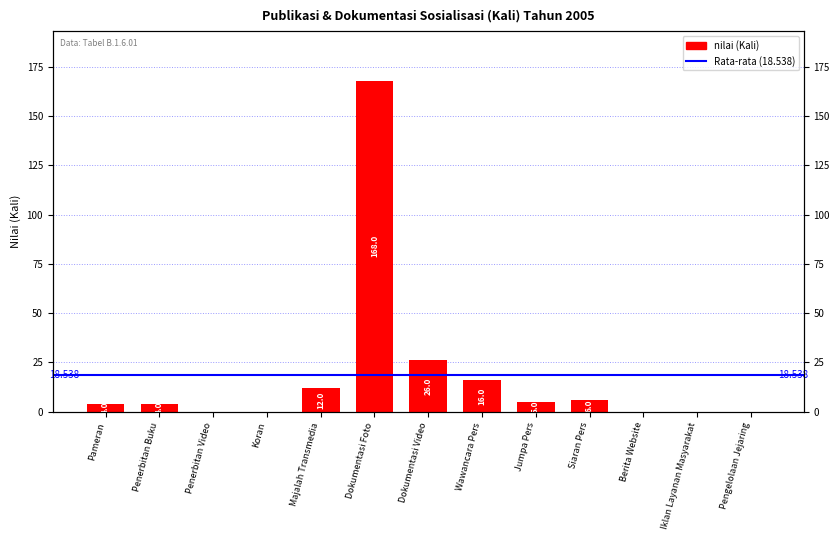

Rank the categories by value from highest to lowest.

Dokumentasi Foto, Dokumentasi Video, Wawancara Pers, Majalah Transmedia, Siaran Pers, Jumpa Pers, Pameran, Penerbitan Buku, Penerbitan Video, Koran, Berita Website, Iklan Layanan Masyarakat, Pengelolaan Jejaring